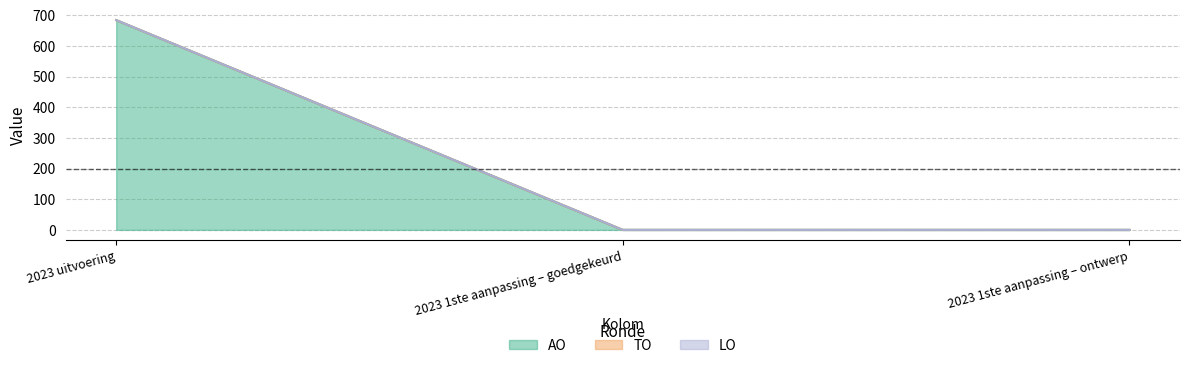

List the labels in order of TO value, largest first.

2023 uitvoering, 2023 1ste aanpassing – goedgekeurd, 2023 1ste aanpassing – ontwerp